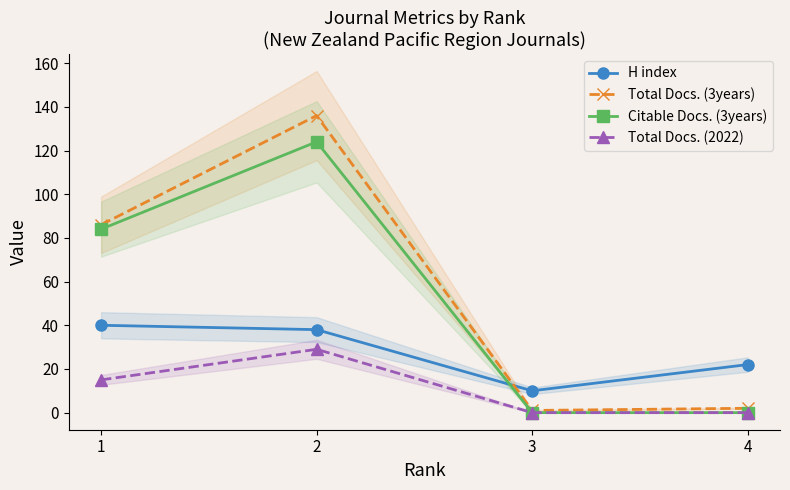

What is the difference between the maximum and minimum values in the Citable Docs. (3years) series?

124